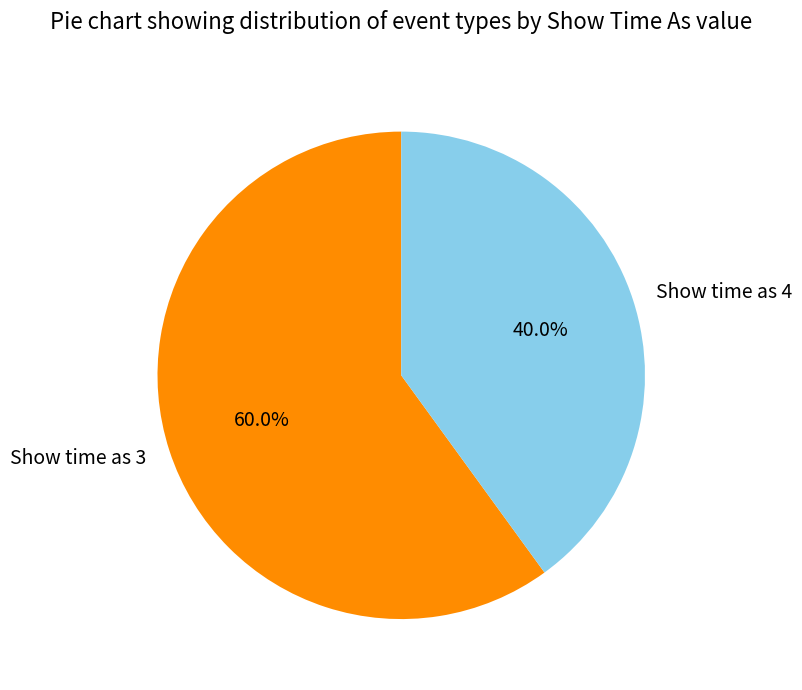

Which has a higher value, Show time as 4 or Show time as 3?

Show time as 3